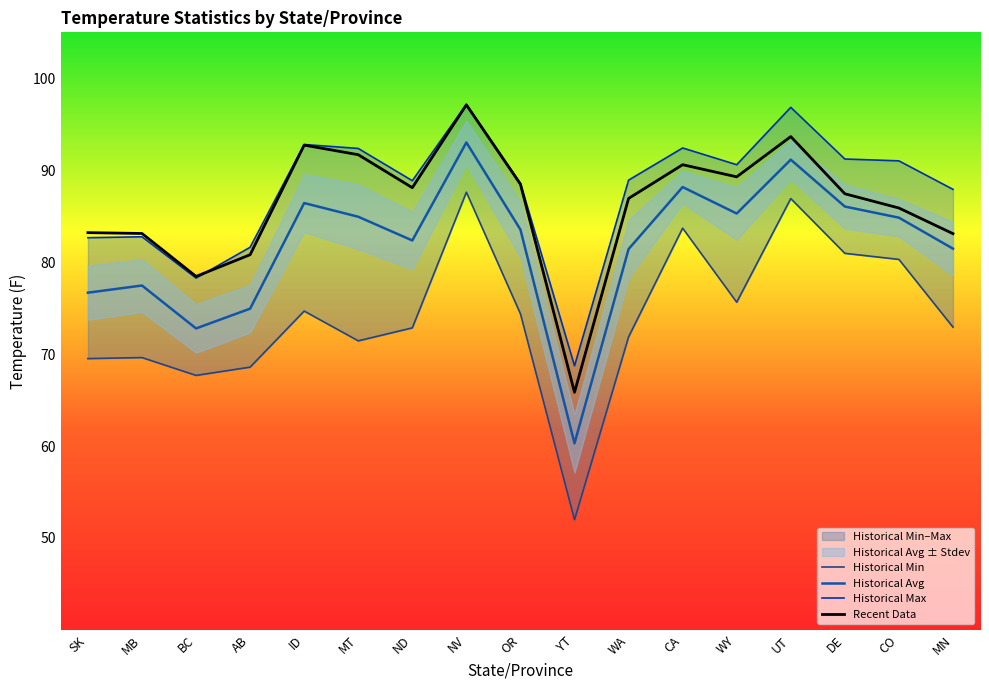

What is the difference between the maximum and second lowest values in the Historical Avg series?

20.2